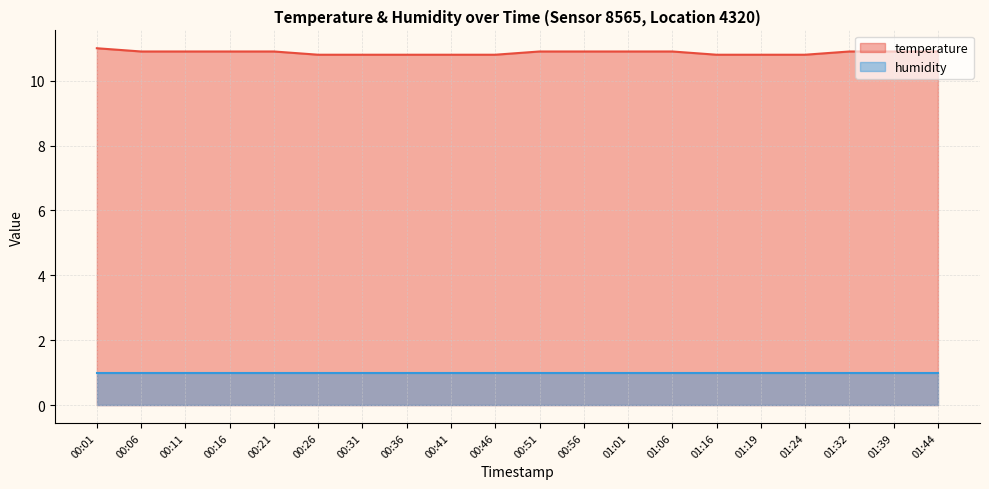

What is the sum of the values at 00:41 and 01:16?

21.6